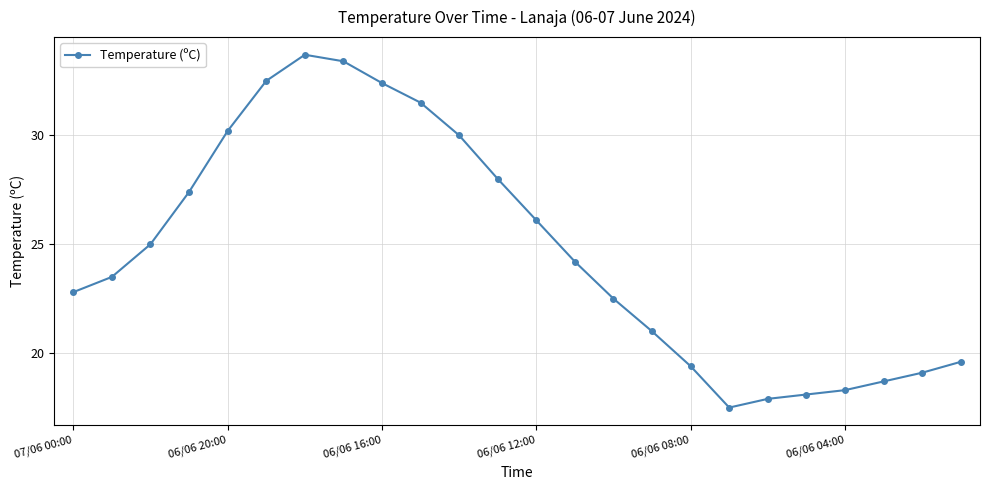

How many distinct data groups are displayed?

1